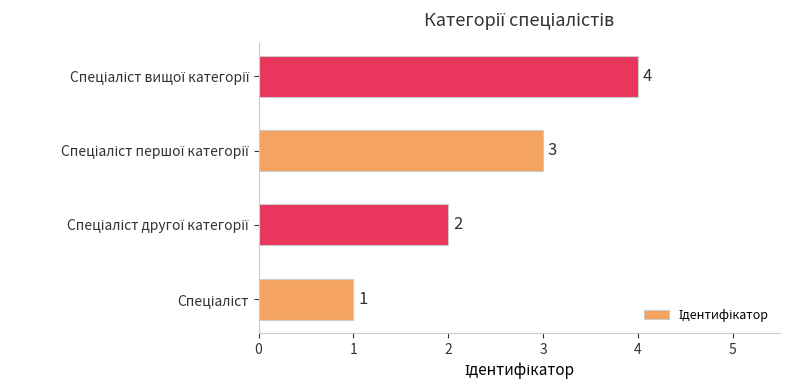

What is the greatest value displayed?

4